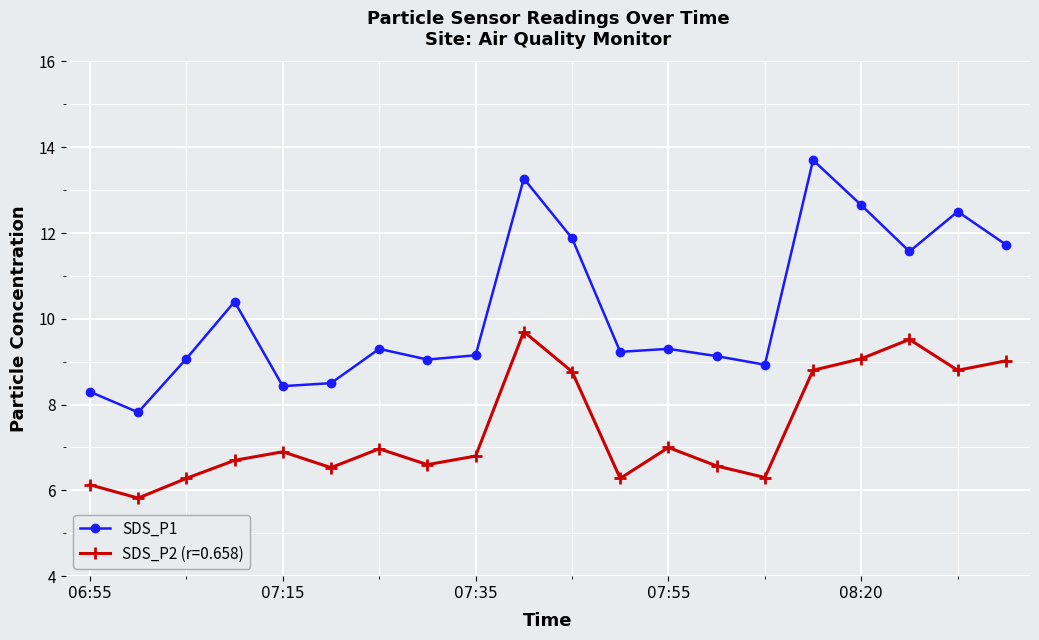

True or false: SDS_P2 (r=0.658) has more than 1 interior local peaks.

True